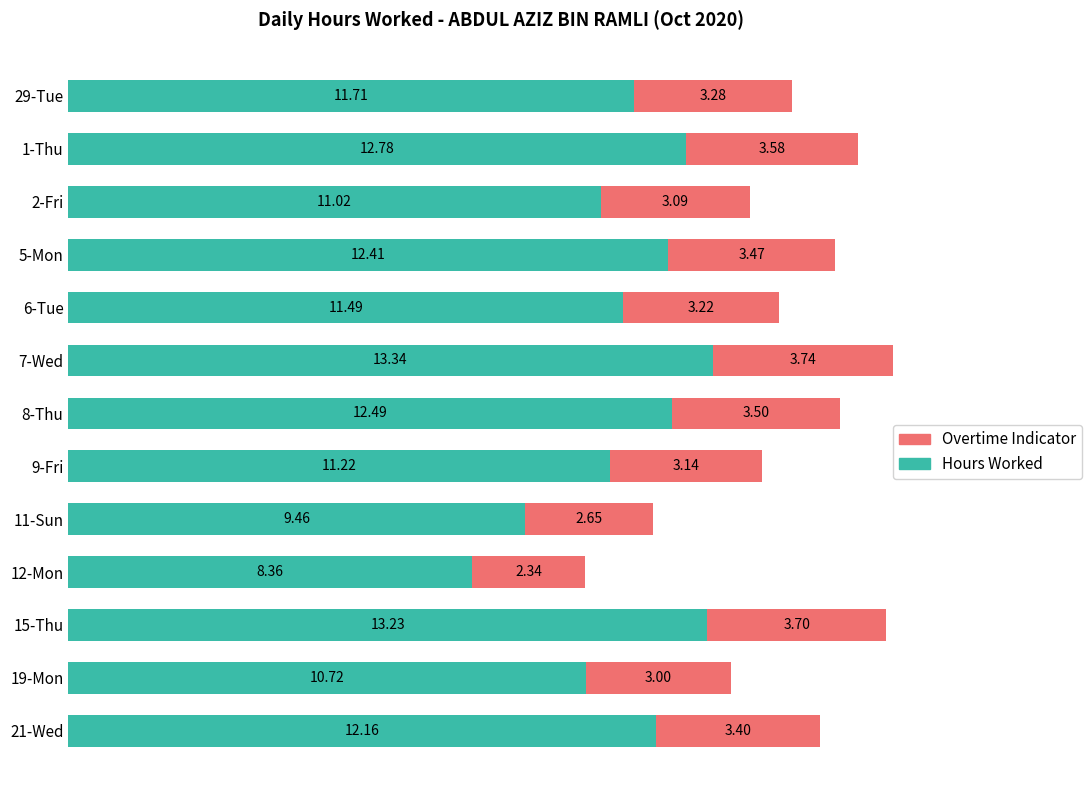

At which category is the sum across all series the highest?

7-Wed